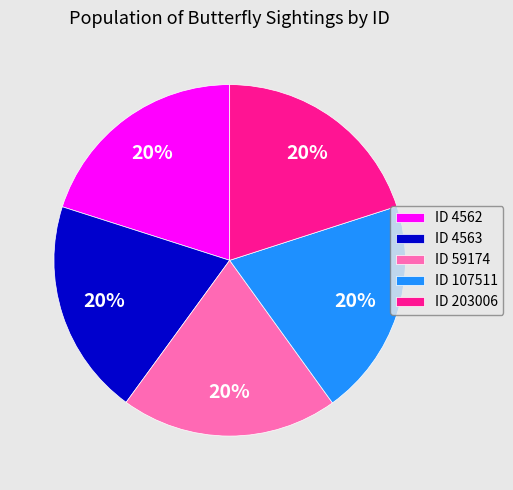

Does any single category account for the majority?

No